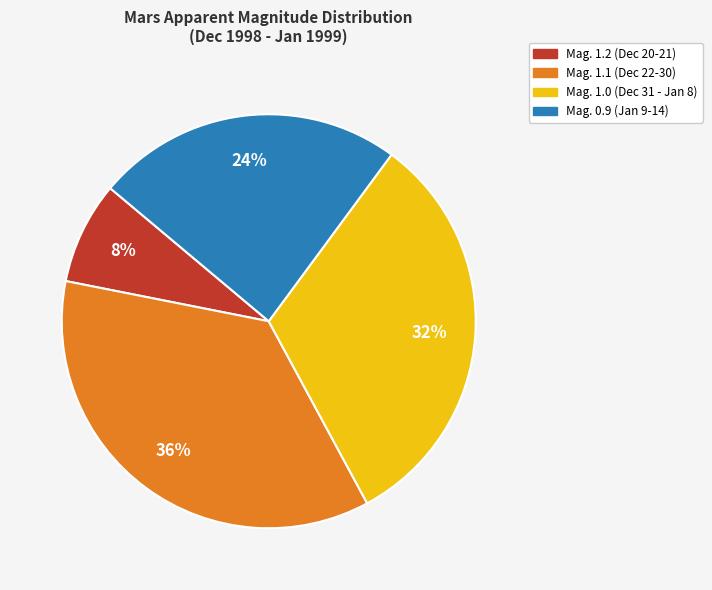

Is the sum of Mag. 1.1 and Mag. 1.0 greater than half?

Yes